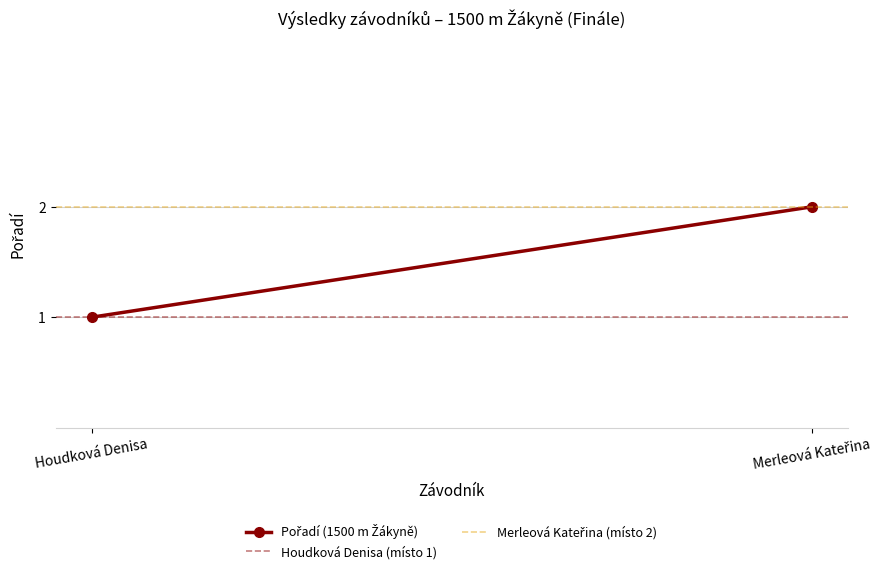

Which series changed the most between Houdková Denisa and Merleová Kateřina?

Pořadí (1500 m Žákyně)